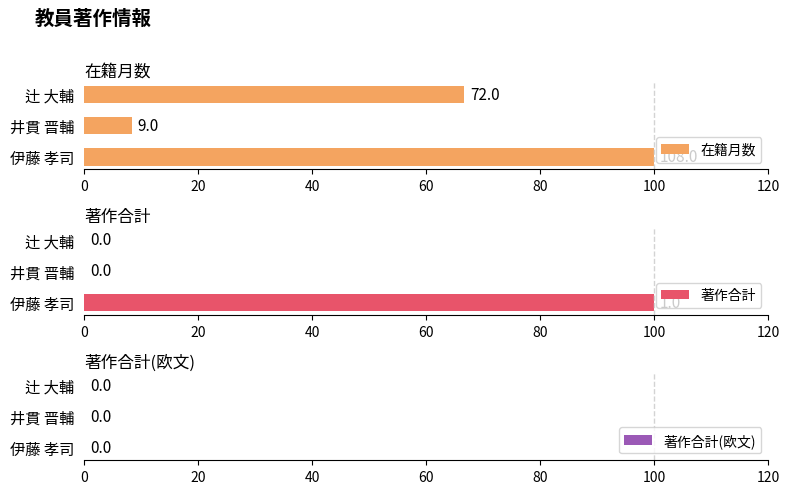

The value of 著作合計 at 辻 大輔 is -60. True or false?

False